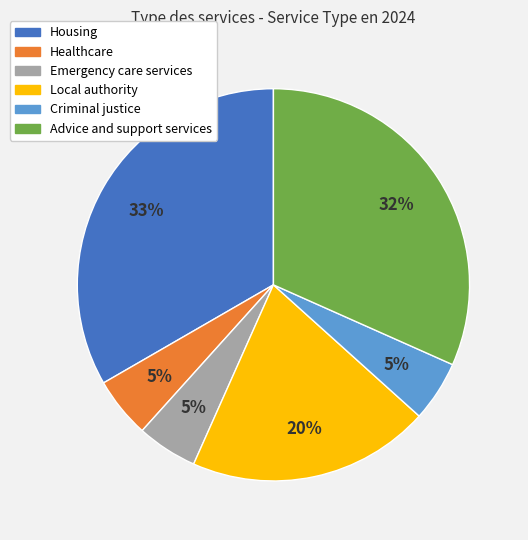

Combined, do Advice and support services and Criminal justice account for over 50%?

No